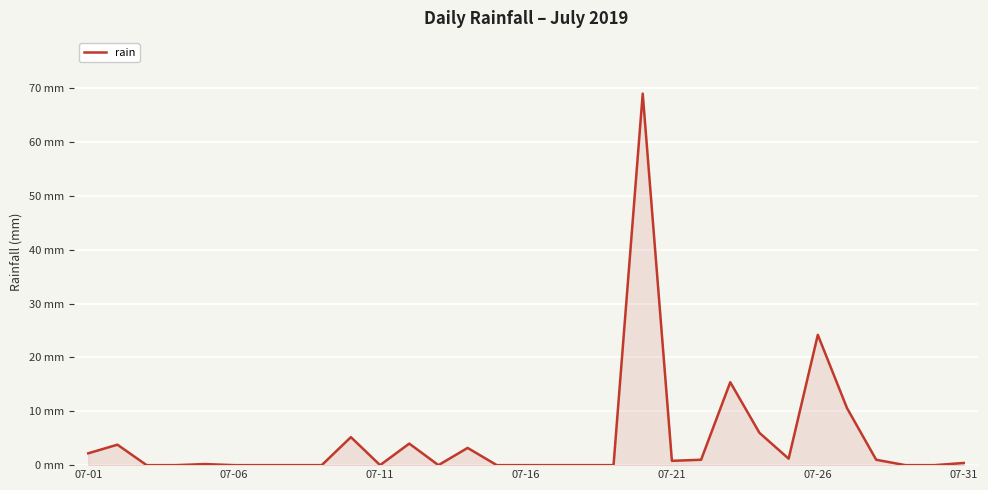

Does the chart display data point markers on the line(s)?

No